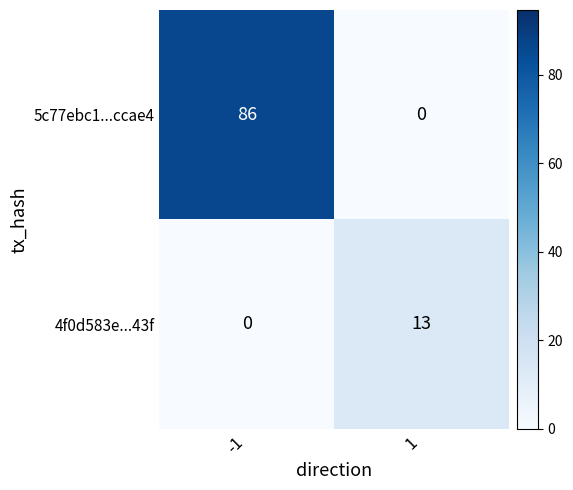

What is the difference between the 4f0d583e...43f values at 1 and -1?

13